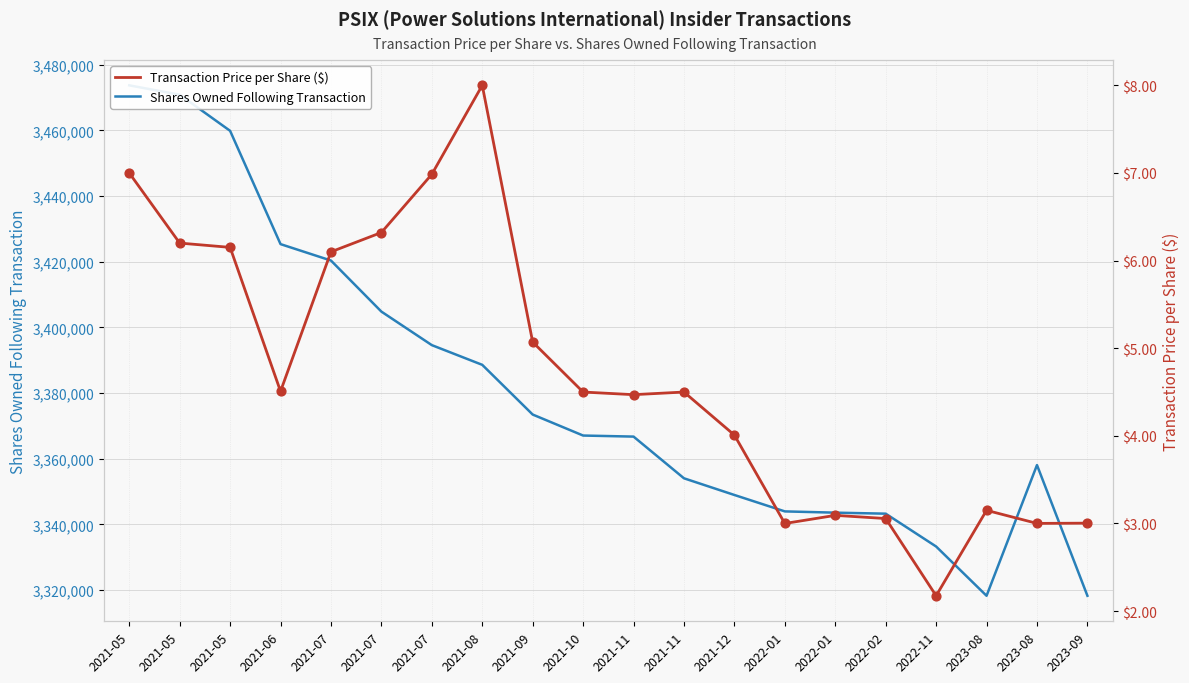

What is the total value across all series at 2022-02?

3343282.1